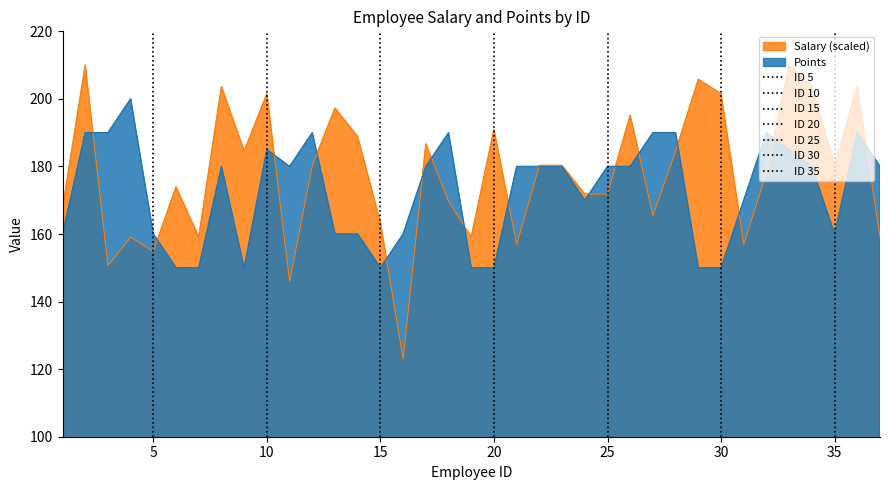

Which category has the lowest value across all series?

16